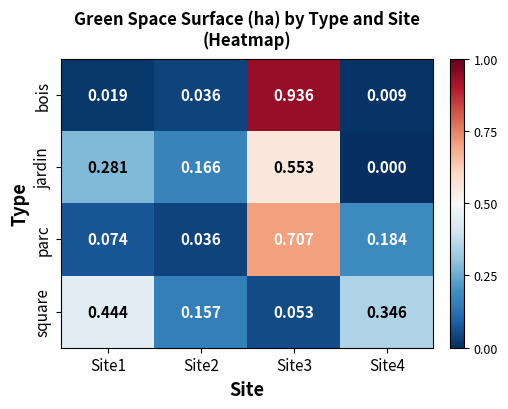

Between Site3 and Site4, which series saw the biggest shift?

bois